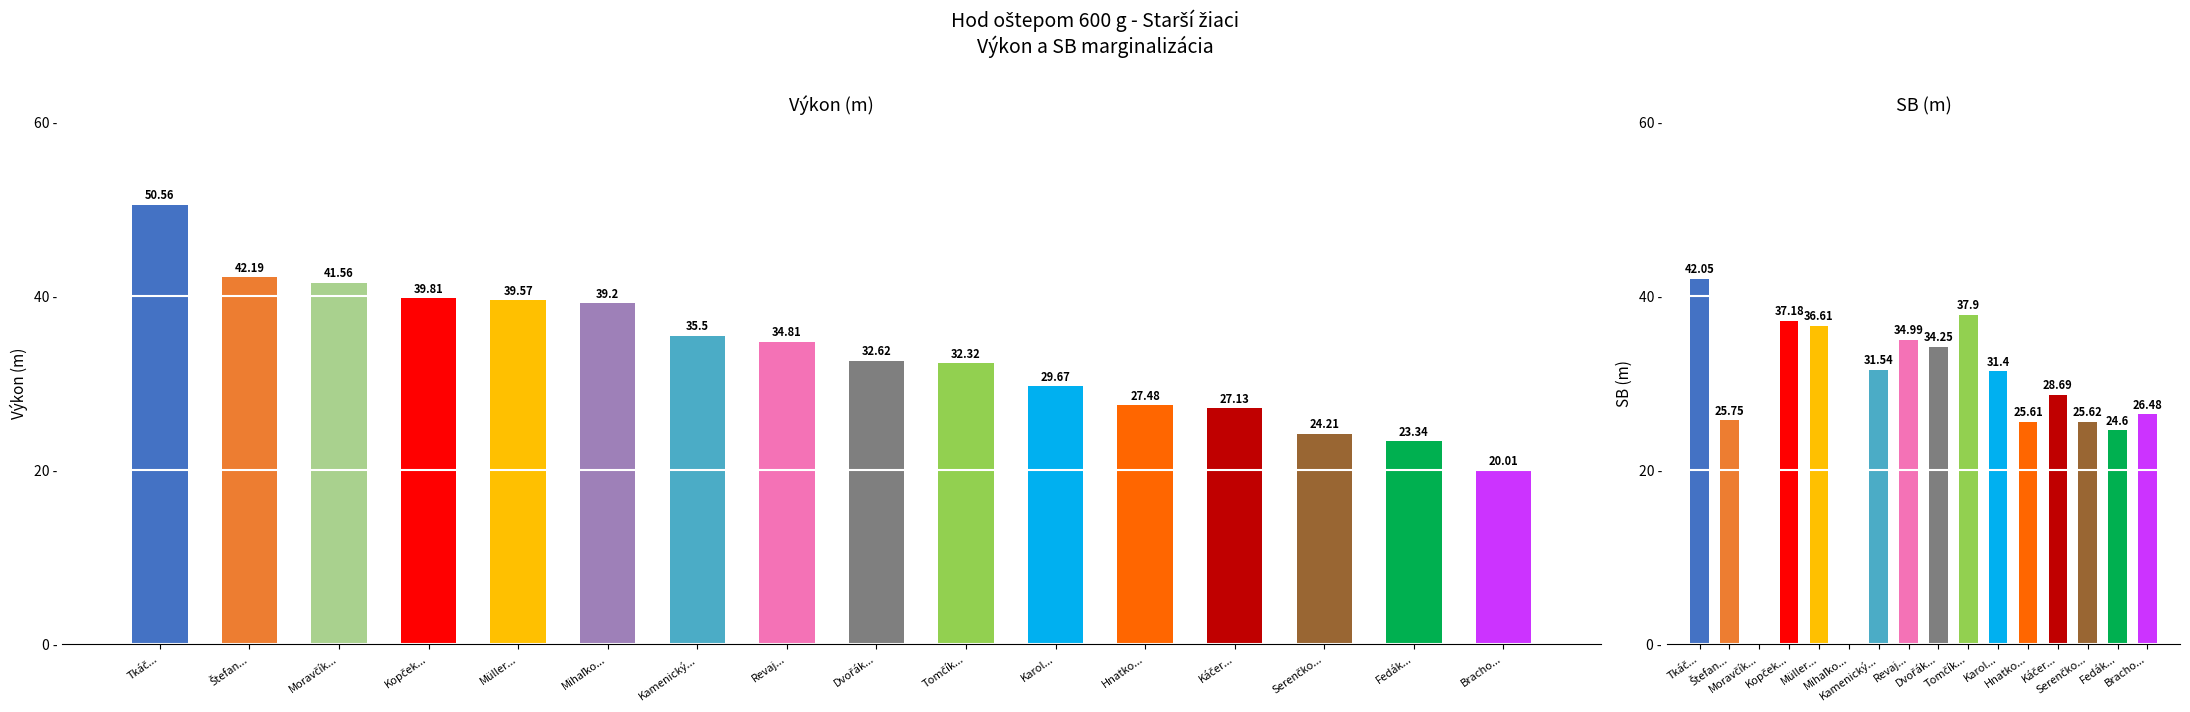

What is the sum of the SB values at Káčer... and Tkáč...?

70.7